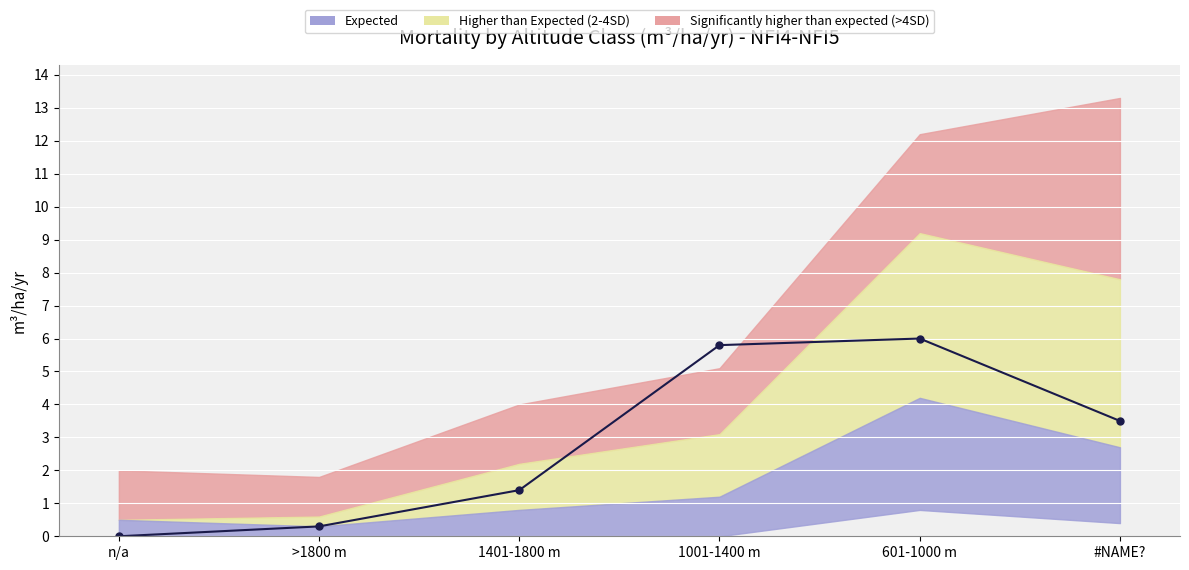

At which category does the chart reach its minimum across all series?

n/a